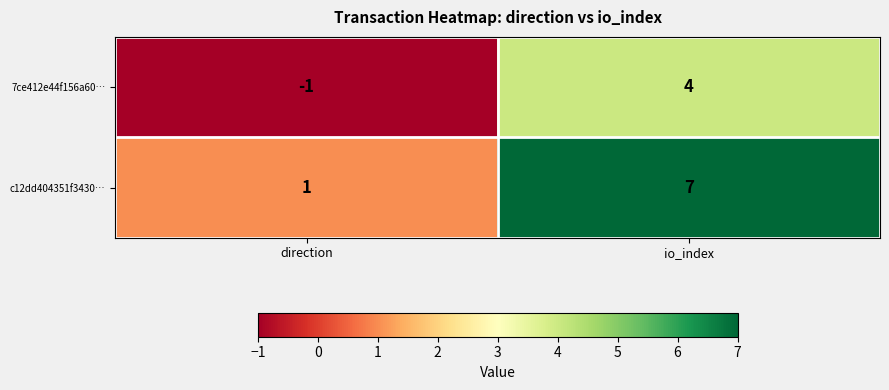

Reading left to right, what are all the values shown in this chart?

7ce412e44f156a60…: -1	4
c12dd404351f3430…: 1	7